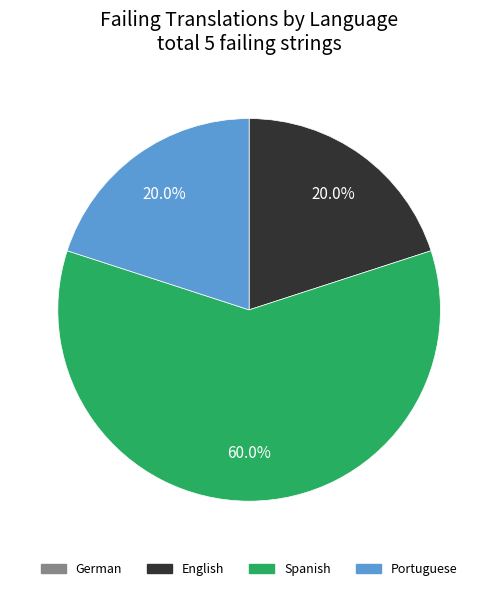

Which category accounts for the majority?

Spanish